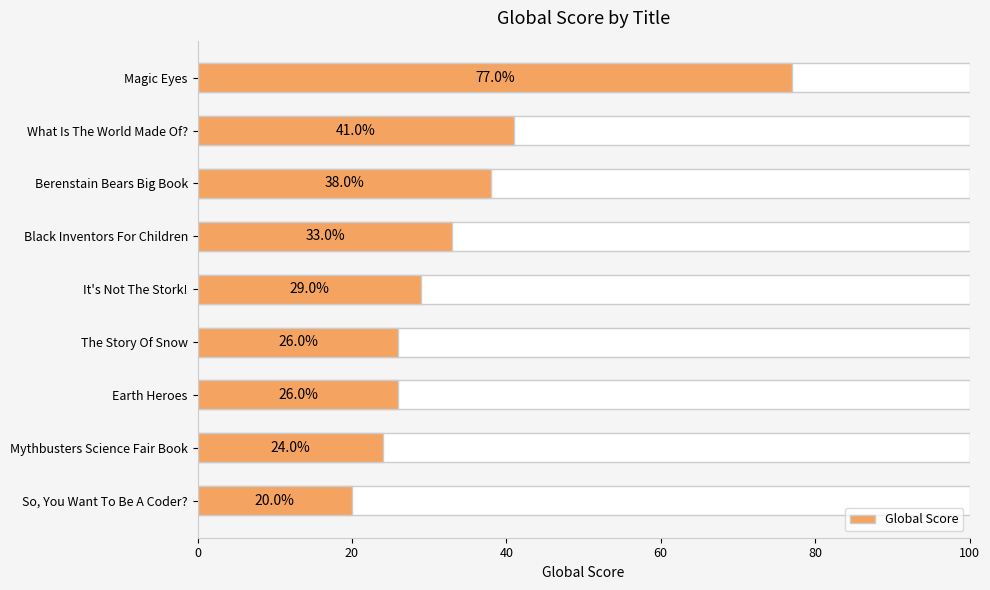

How many bars are there in total?

9